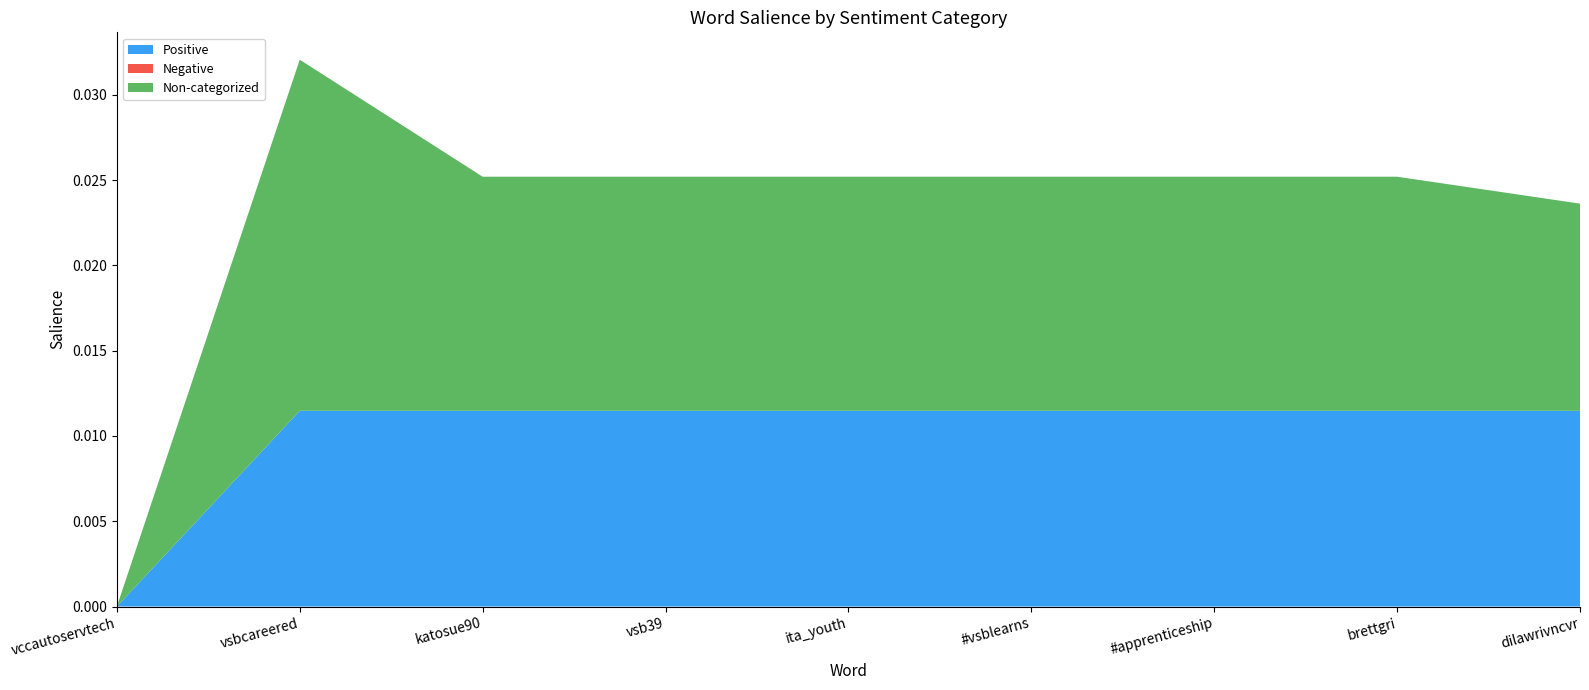

At which category is the sum across all series the highest?

vsbcareered